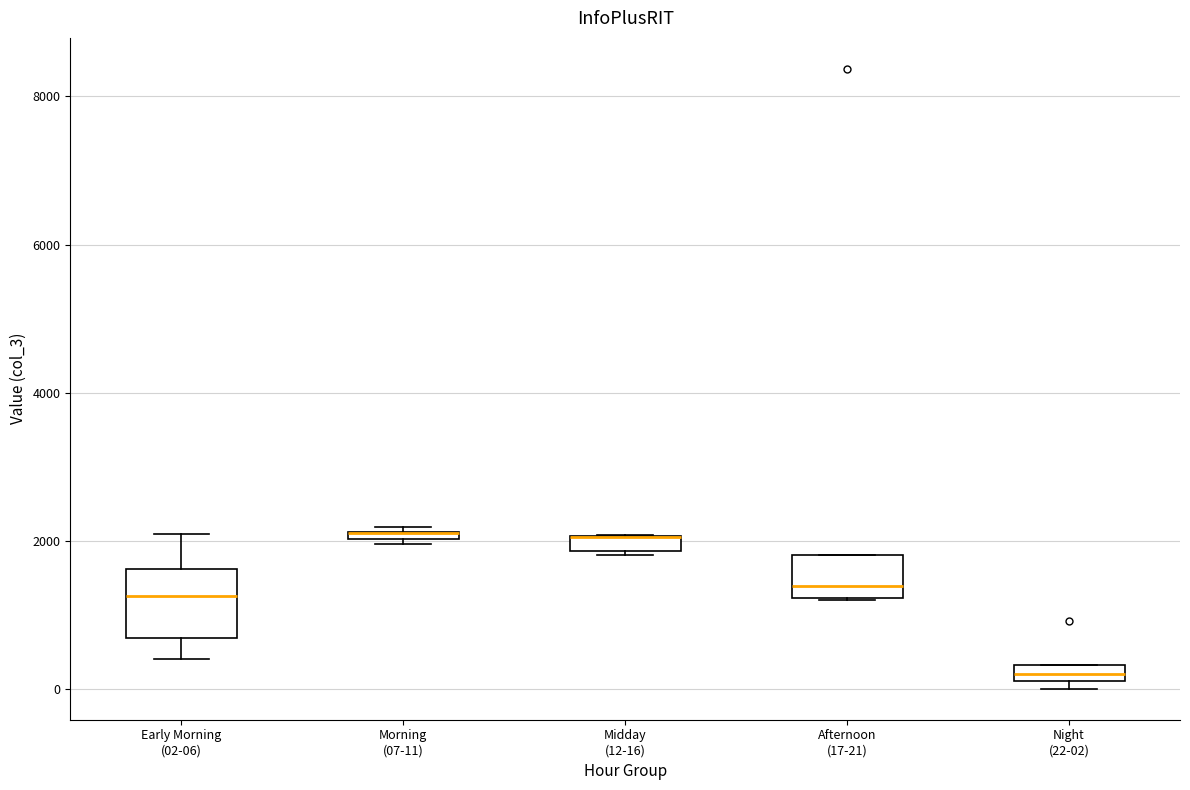

Which box is the tallest, from its lower edge to its upper edge?

Early Morning (02-06)